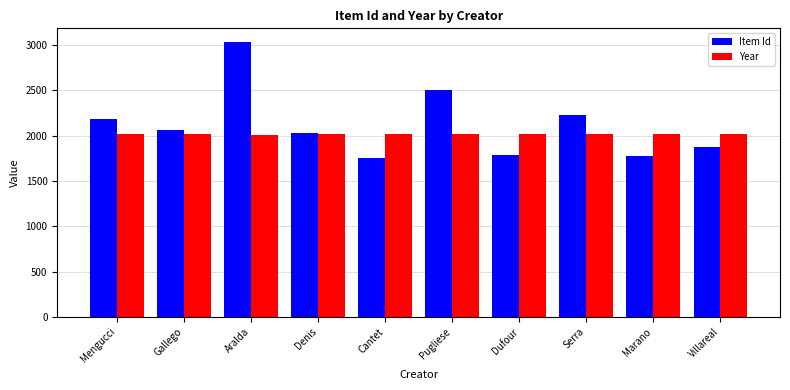

Rank the series by their maximum value, from highest to lowest.

Item Id, Year